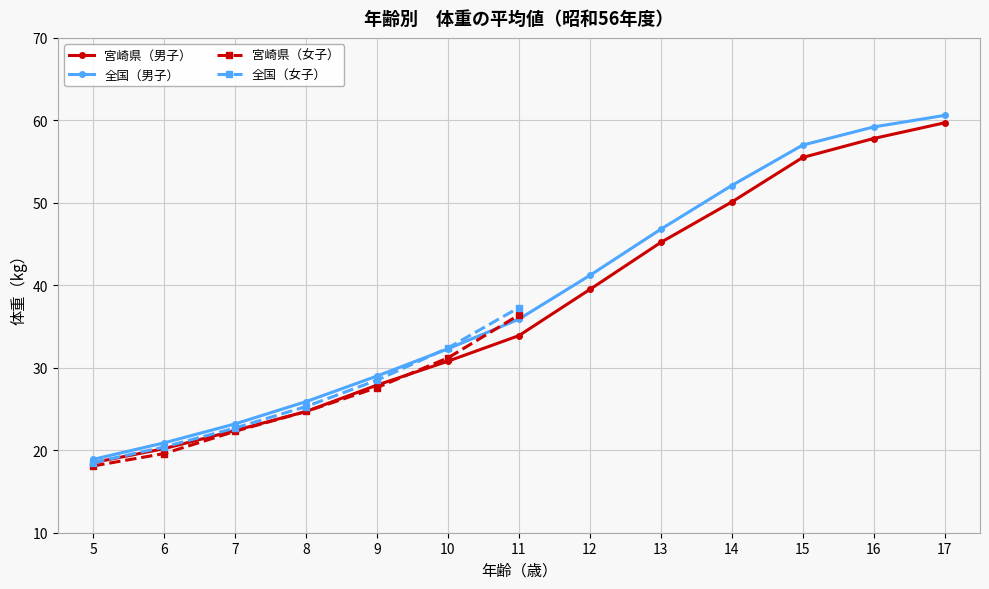

True or false: 全国（男子） has more than 0 interior local peaks.

False